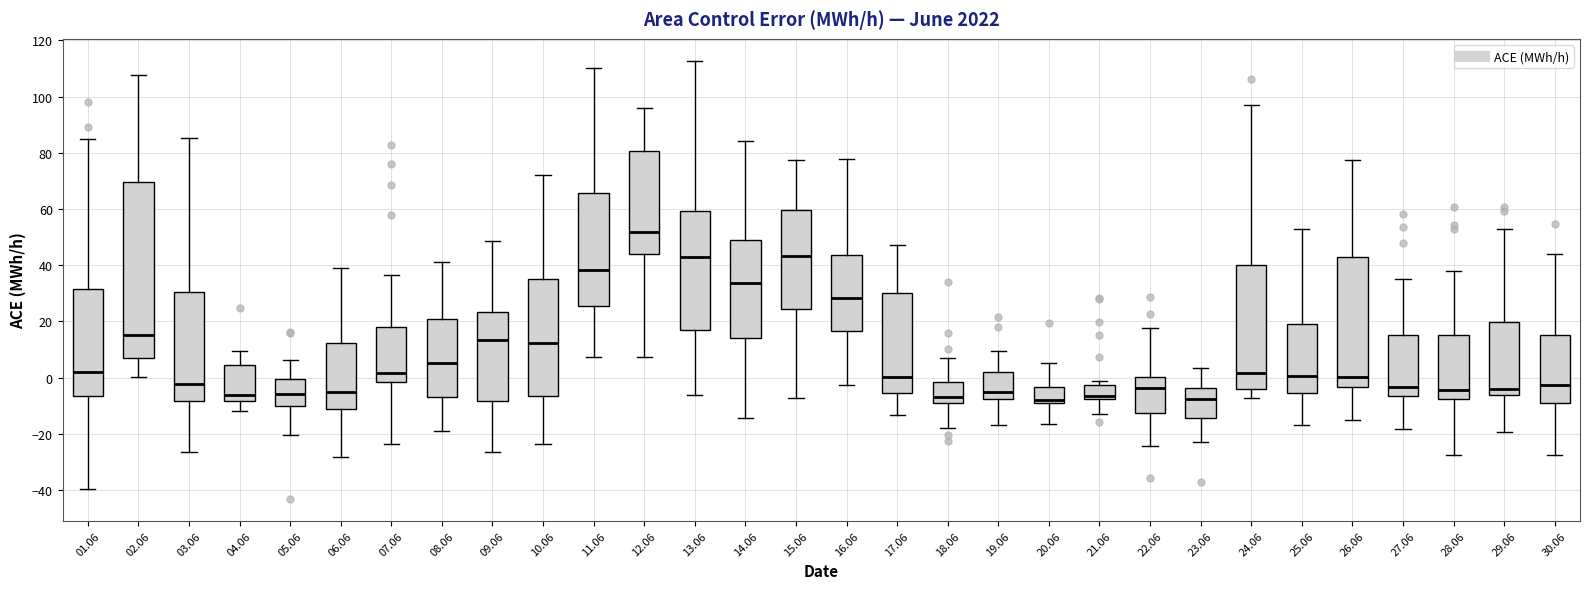

Reading left to right, read every box against the y-axis: the position of its median line, the range the box covers, and the ends of its whiskers. The values are not printed on the chart, so give them approximately, as read against the axis.

01.06: median 2, box -6 to 32, whiskers -40 to 86
02.06: median 16, box 6 to 70, whiskers 0 to 108
03.06: median -2, box -8 to 30, whiskers -26 to 86
04.06: median -6, box -8 to 4, whiskers -12 to 10
05.06: median -6, box -10 to 0, whiskers -20 to 6
06.06: median -6, box -12 to 12, whiskers -28 to 40
07.06: median 2, box -2 to 18, whiskers -24 to 36
08.06: median 6, box -6 to 20, whiskers -18 to 42
09.06: median 14, box -8 to 24, whiskers -26 to 48
10.06: median 12, box -6 to 36, whiskers -24 to 72
11.06: median 38, box 26 to 66, whiskers 8 to 110
12.06: median 52, box 44 to 80, whiskers 8 to 96
13.06: median 42, box 18 to 60, whiskers -6 to 112
14.06: median 34, box 14 to 48, whiskers -14 to 84
15.06: median 44, box 24 to 60, whiskers -8 to 78
16.06: median 28, box 16 to 44, whiskers -2 to 78
17.06: median 0, box -6 to 30, whiskers -14 to 48
18.06: median -6, box -10 to -2, whiskers -18 to 6
19.06: median -6, box -8 to 2, whiskers -16 to 10
20.06: median -8, box -10 to -4, whiskers -16 to 6
21.06: median -6, box -8 to -2, whiskers -12 to -2 (just above the box's upper edge)
22.06: median -4, box -12 to 0, whiskers -24 to 18
23.06: median -8, box -14 to -4, whiskers -22 to 4
24.06: median 2, box -4 to 40, whiskers -8 to 98
25.06: median 0, box -6 to 20, whiskers -18 to 52
26.06: median 0, box -4 to 44, whiskers -14 to 78
27.06: median -4, box -6 to 16, whiskers -18 to 36
28.06: median -4, box -8 to 14, whiskers -28 to 38
29.06: median -4, box -6 to 20, whiskers -20 to 54
30.06: median -2, box -8 to 16, whiskers -28 to 44